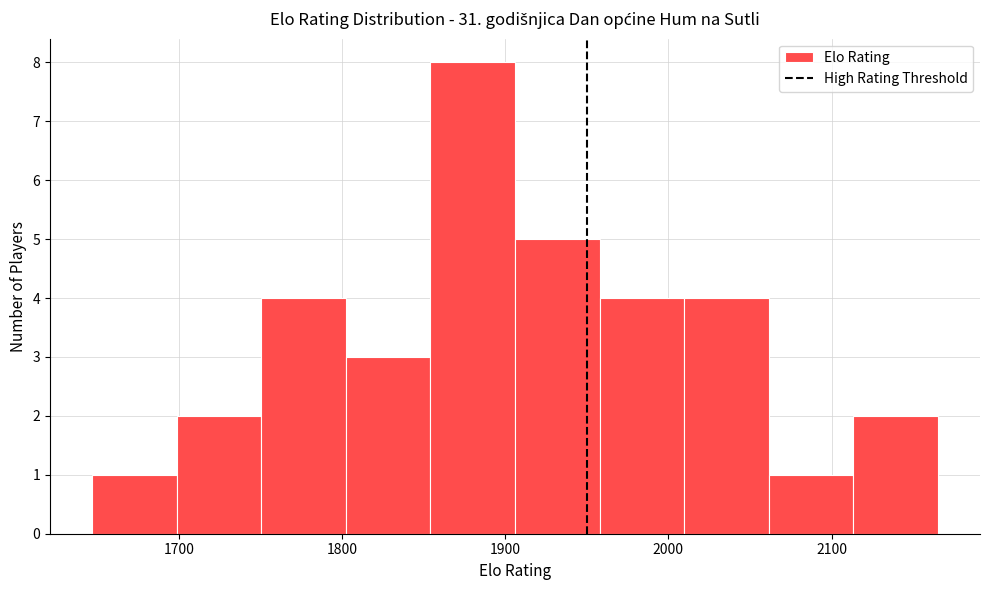

Reading left to right, list every bar in this chart as the range it spans on the x-axis followed by its height. Neither the bar edges nor the heights are printed on the chart, so give them approximately, as read against the axes.

1650 to 1700: 1
1700 to 1750: 2
1750 to 1800: 4
1800 to 1850: 3
1850 to 1910: 8
1910 to 1960: 5
1960 to 2010: 4
2010 to 2060: 4
2060 to 2110: 1
2110 to 2170: 2